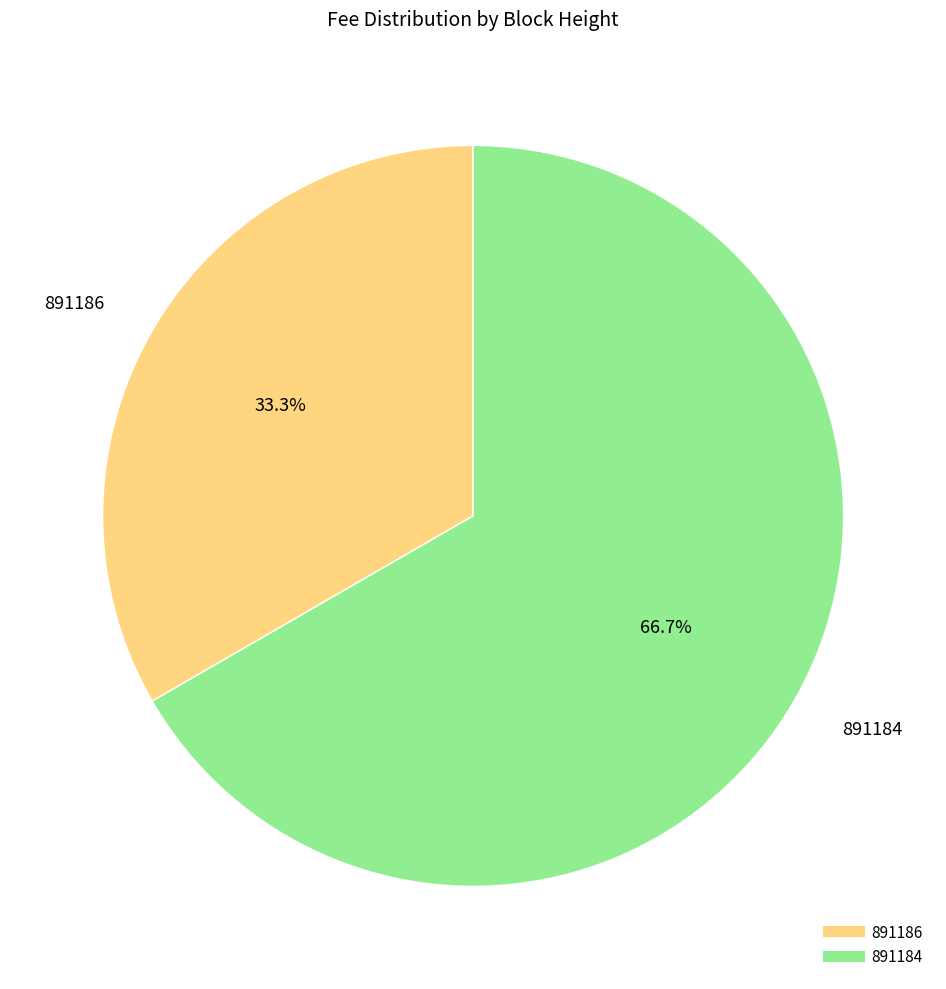

Rank the categories by value from lowest to highest.

891186, 891184